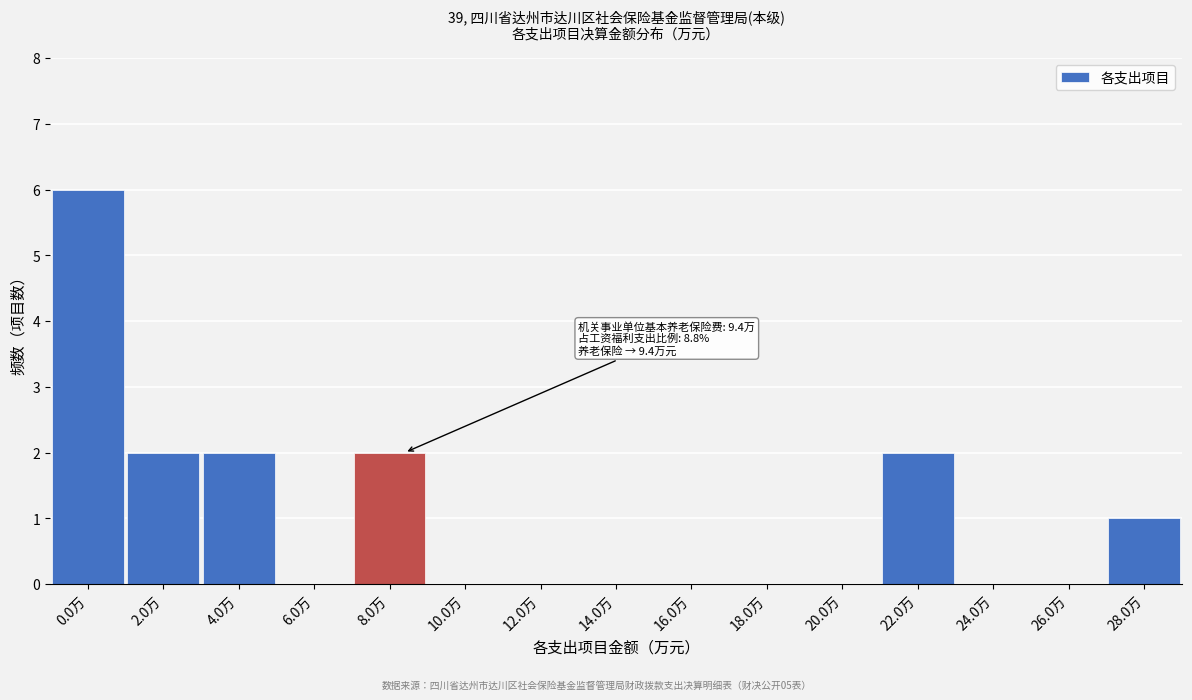

Reading left to right, transcribe all the data shown in this chart.

0.0万=6	2.0万=2	4.0万=2	6.0万=0	8.0万=2	10.0万=0	12.0万=0	14.0万=0	16.0万=0	18.0万=0	20.0万=0	22.0万=2	24.0万=0	26.0万=0	28.0万=1